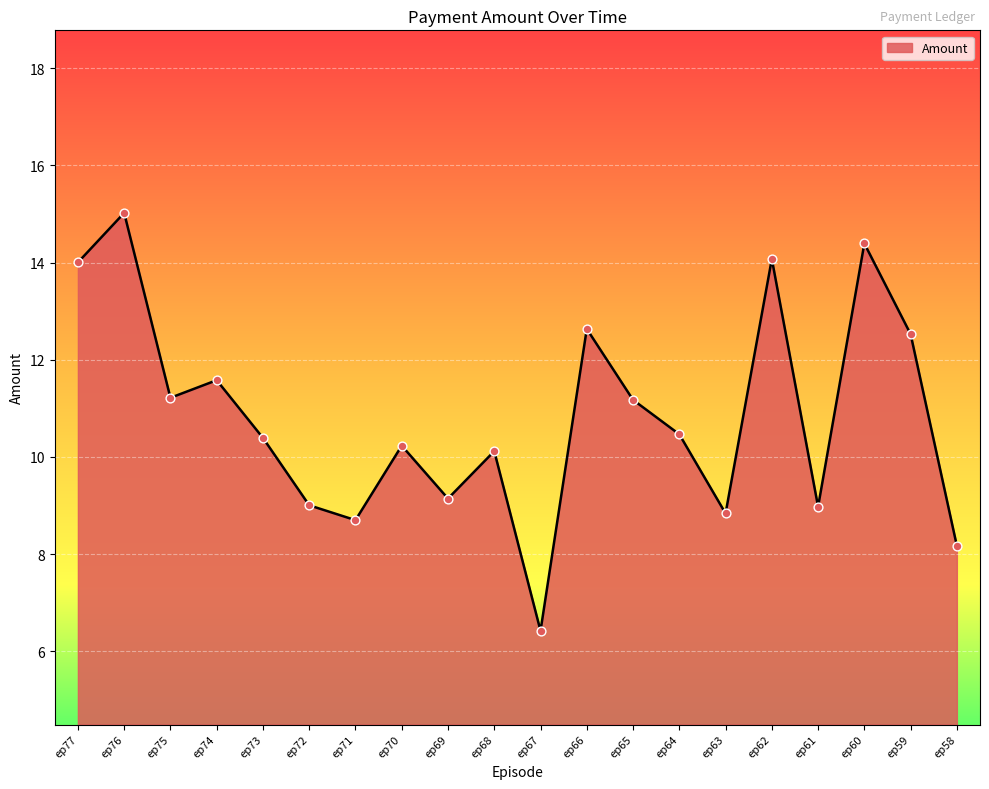

Which has a higher value, ep77 or ep70?

ep77